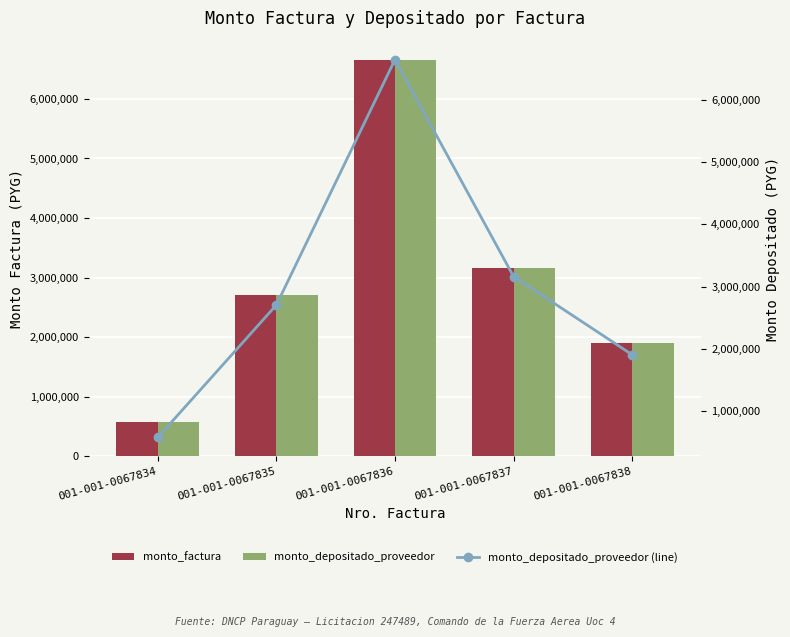

What is the value of the monto_depositado_proveedor (line) bar at the 1st from the left?

579600